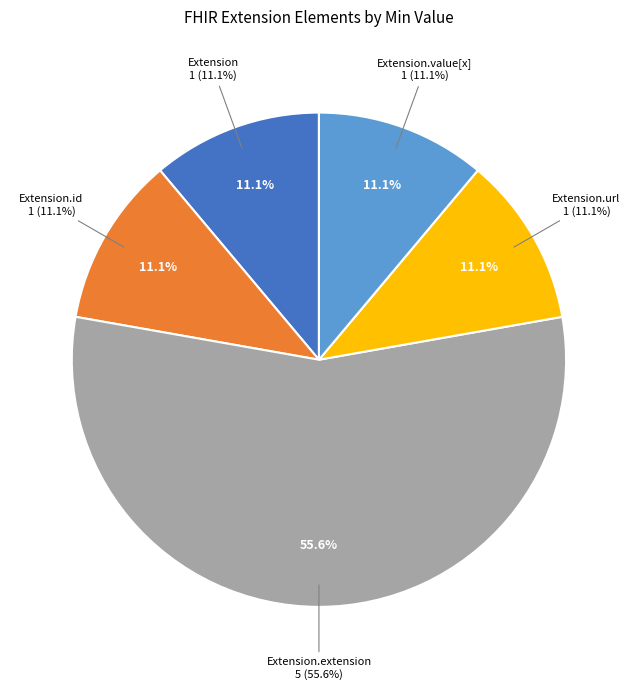

What is the smallest slice in the pie chart?

Extension